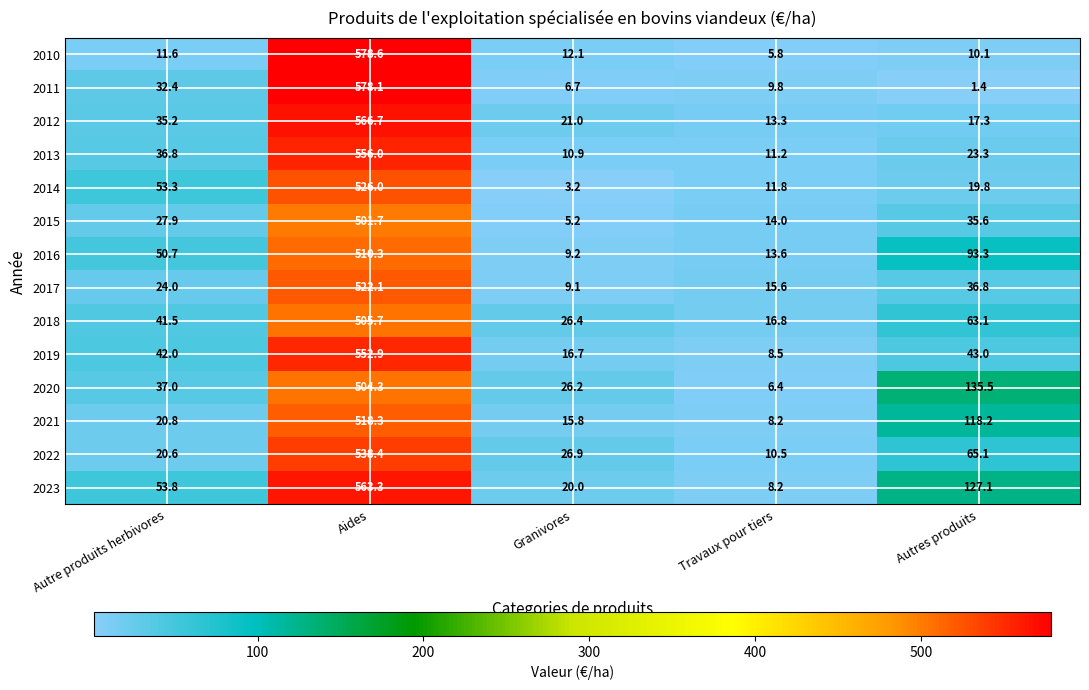

How many data points in 2021 are above 20?

3